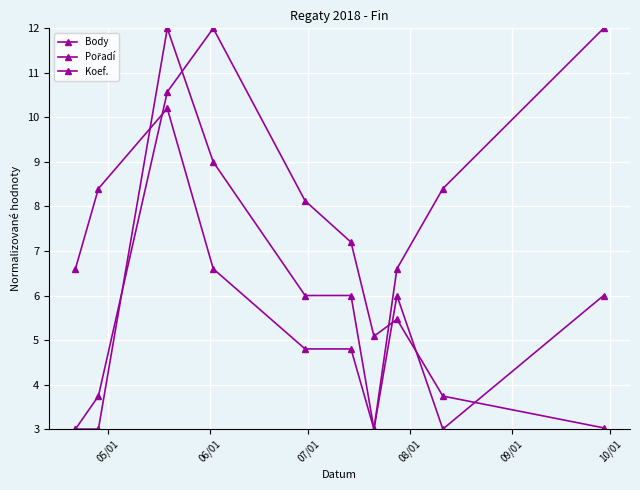

How many times do Body and Koef. cross each other?

5